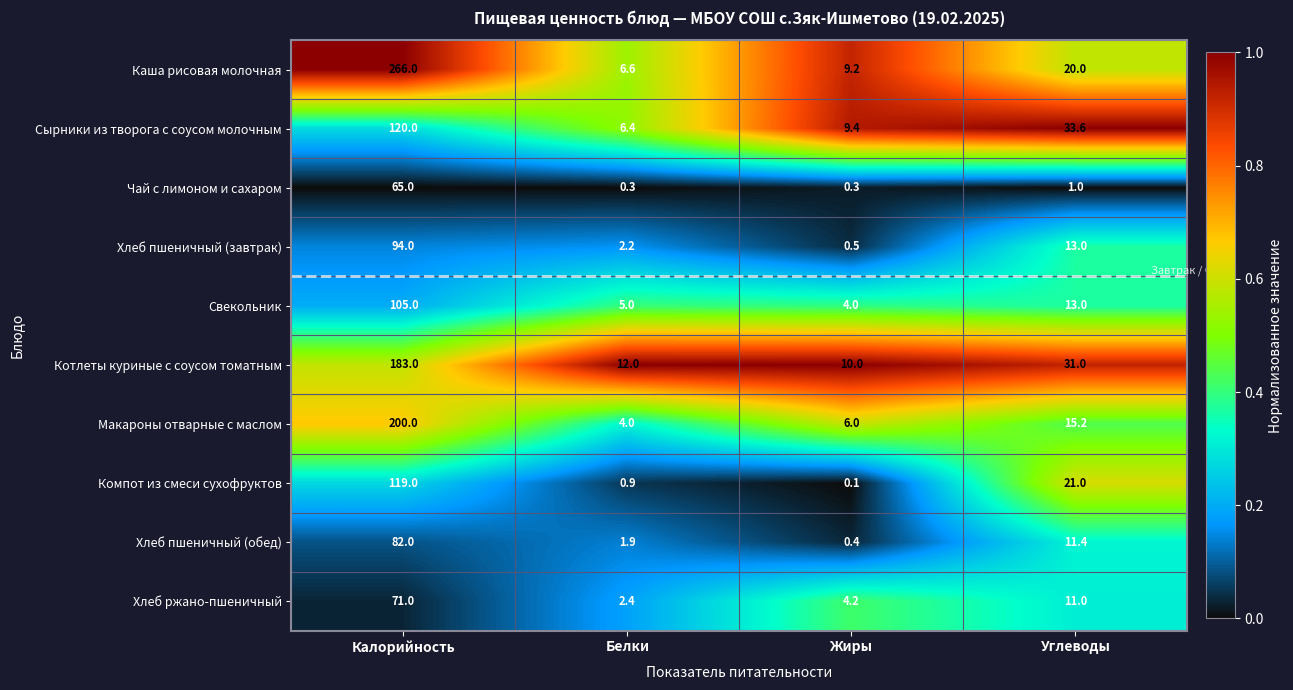

Which series has the widest spread of values?

Каша рисовая молочная